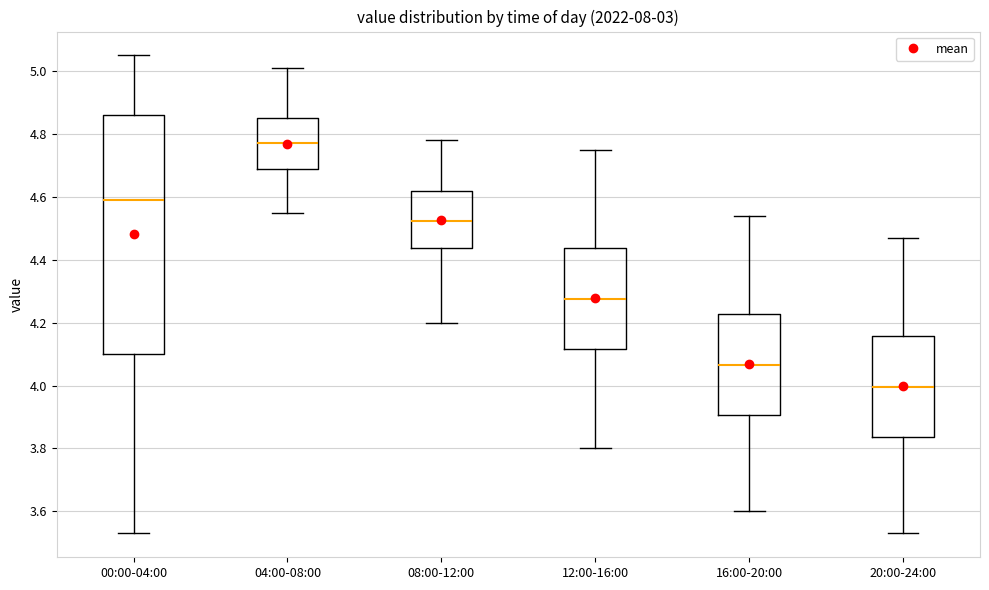

Which box has the highest median line?

04:00-08:00